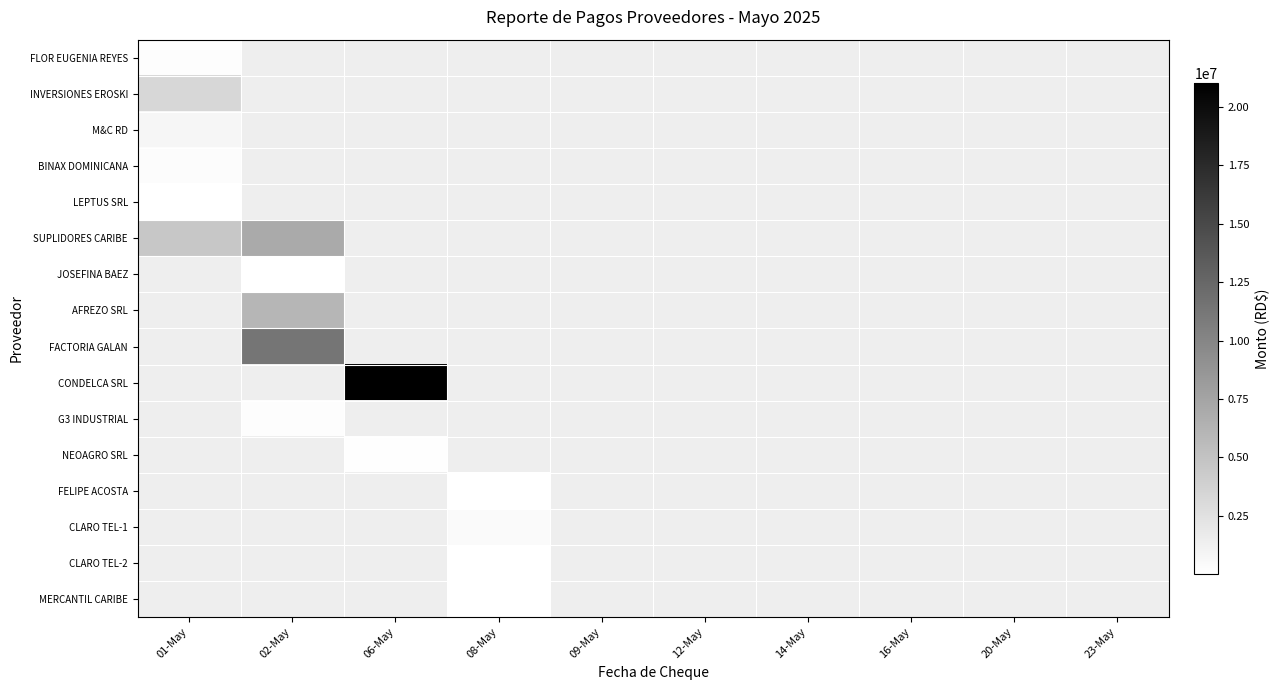

Reading left to right, what are all the values shown in this chart?

FLOR EUGENIA REYES: 01-May=210000	02-May=0	06-May=0	08-May=0	09-May=0	12-May=0	14-May=0	16-May=0	20-May=0	23-May=0
INVERSIONES EROSKI: 01-May=3377550	02-May=0	06-May=0	08-May=0	09-May=0	12-May=0	14-May=0	16-May=0	20-May=0	23-May=0
M&C RD: 01-May=824850	02-May=0	06-May=0	08-May=0	09-May=0	12-May=0	14-May=0	16-May=0	20-May=0	23-May=0
BINAX DOMINICANA: 01-May=302105	02-May=0	06-May=0	08-May=0	09-May=0	12-May=0	14-May=0	16-May=0	20-May=0	23-May=0
LEPTUS SRL: 01-May=47320	02-May=0	06-May=0	08-May=0	09-May=0	12-May=0	14-May=0	16-May=0	20-May=0	23-May=0
SUPLIDORES CARIBE: 01-May=4638327	02-May=6997360	06-May=0	08-May=0	09-May=0	12-May=0	14-May=0	16-May=0	20-May=0	23-May=0
JOSEFINA BAEZ: 01-May=0	02-May=35400	06-May=0	08-May=0	09-May=0	12-May=0	14-May=0	16-May=0	20-May=0	23-May=0
AFREZO SRL: 01-May=0	02-May=6038500	06-May=0	08-May=0	09-May=0	12-May=0	14-May=0	16-May=0	20-May=0	23-May=0
FACTORIA GALAN: 01-May=0	02-May=11394000	06-May=0	08-May=0	09-May=0	12-May=0	14-May=0	16-May=0	20-May=0	23-May=0
CONDELCA SRL: 01-May=0	02-May=0	06-May=21019000	08-May=0	09-May=0	12-May=0	14-May=0	16-May=0	20-May=0	23-May=0
G3 INDUSTRIAL: 01-May=0	02-May=216000	06-May=0	08-May=0	09-May=0	12-May=0	14-May=0	16-May=0	20-May=0	23-May=0
NEOAGRO SRL: 01-May=0	02-May=0	06-May=102718	08-May=0	09-May=0	12-May=0	14-May=0	16-May=0	20-May=0	23-May=0
FELIPE ACOSTA: 01-May=0	02-May=0	06-May=0	08-May=47200	09-May=0	12-May=0	14-May=0	16-May=0	20-May=0	23-May=0
CLARO TEL-1: 01-May=0	02-May=0	06-May=0	08-May=428167	09-May=0	12-May=0	14-May=0	16-May=0	20-May=0	23-May=0
CLARO TEL-2: 01-May=0	02-May=0	06-May=0	08-May=87484	09-May=0	12-May=0	14-May=0	16-May=0	20-May=0	23-May=0
MERCANTIL CARIBE: 01-May=0	02-May=0	06-May=0	08-May=15134	09-May=0	12-May=0	14-May=0	16-May=0	20-May=0	23-May=0